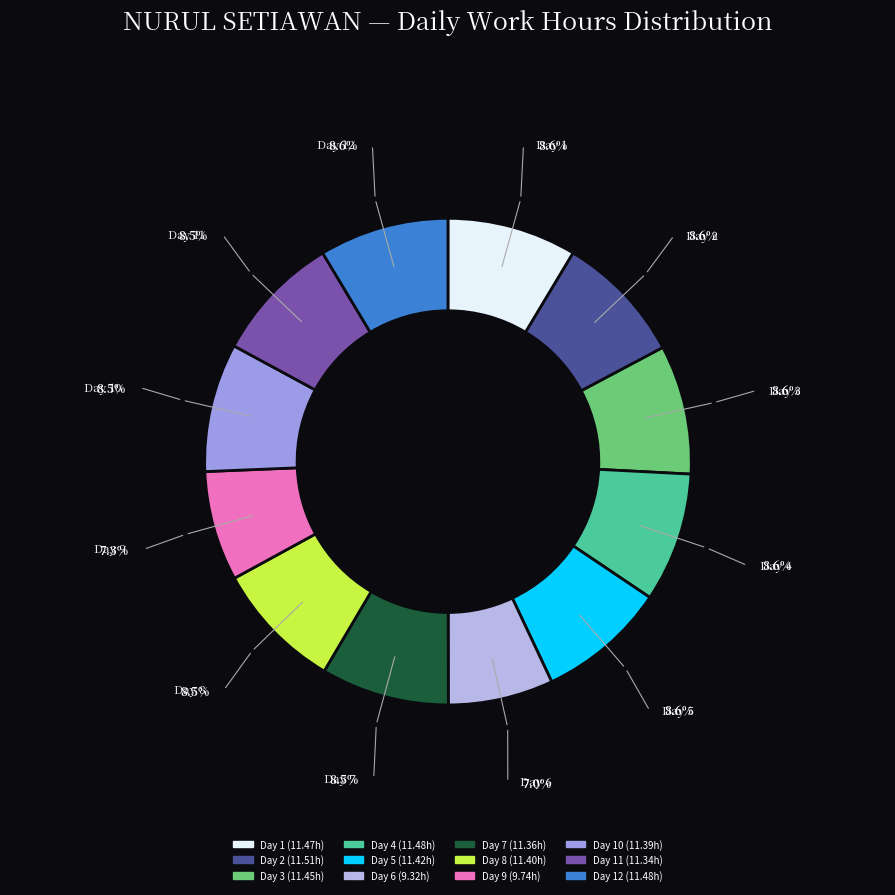

Is there any slice that represents more than half of the pie?

No